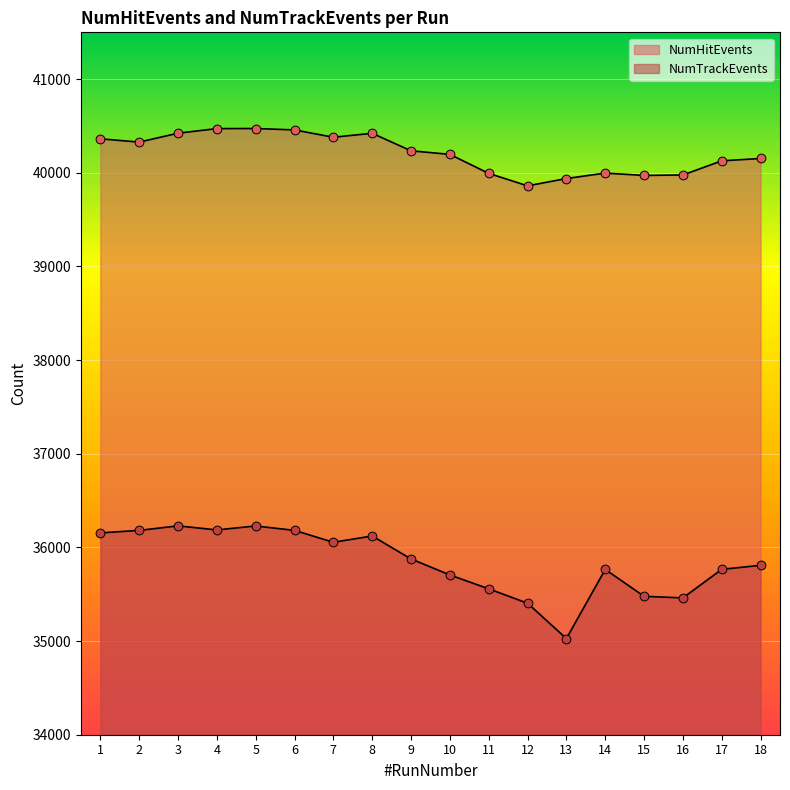

Which series has the widest spread of Y values?

NumTrackEvents